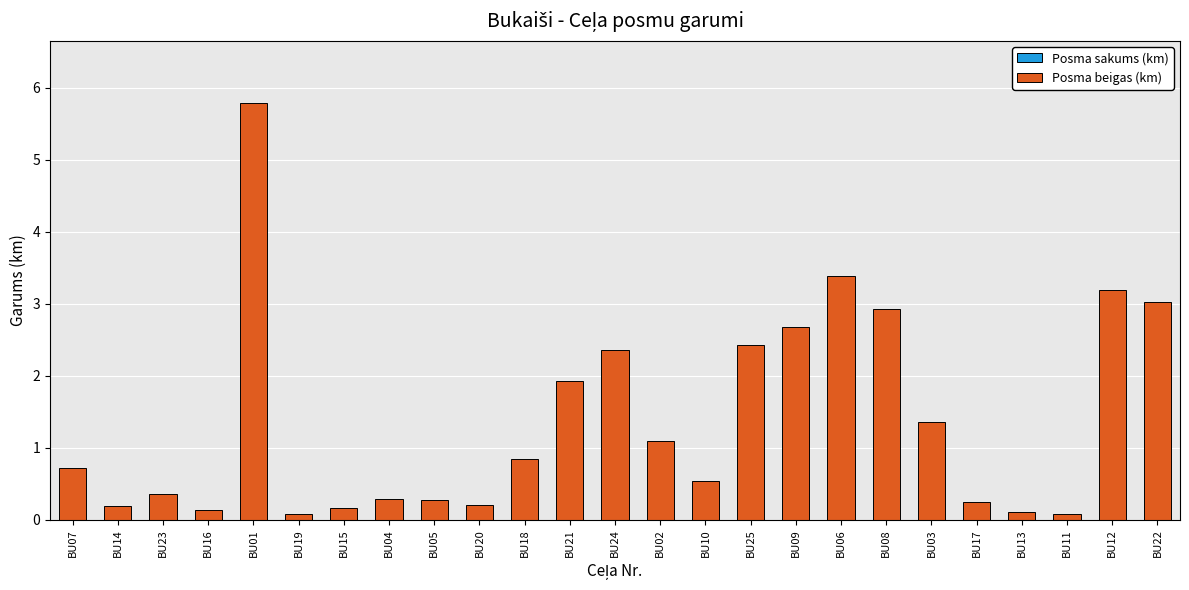

Which has a higher value, BU23 or BU07?

BU07